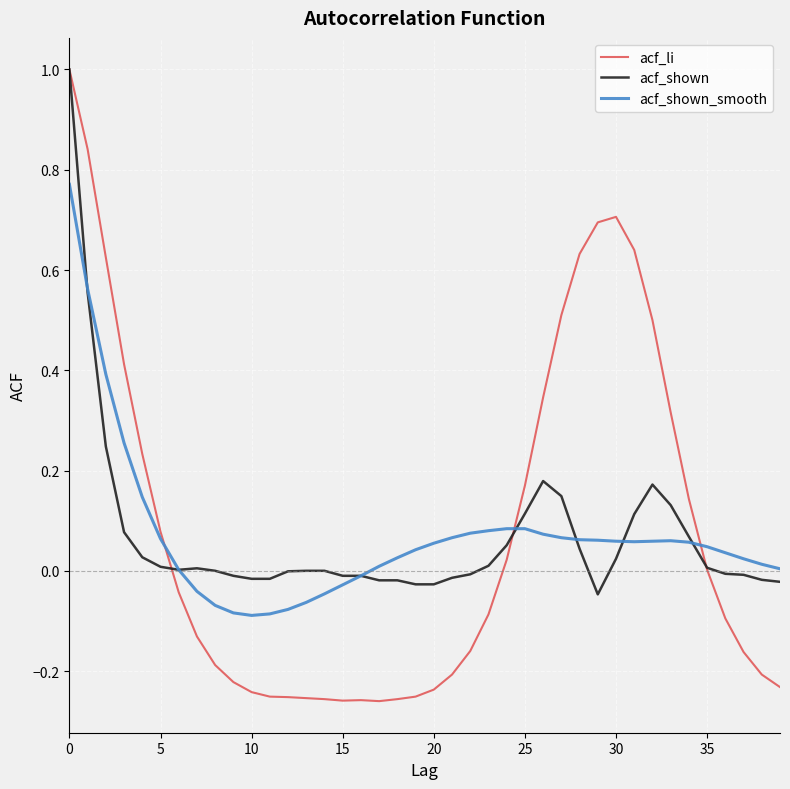

What is the maximum value shown in the chart?

1.0